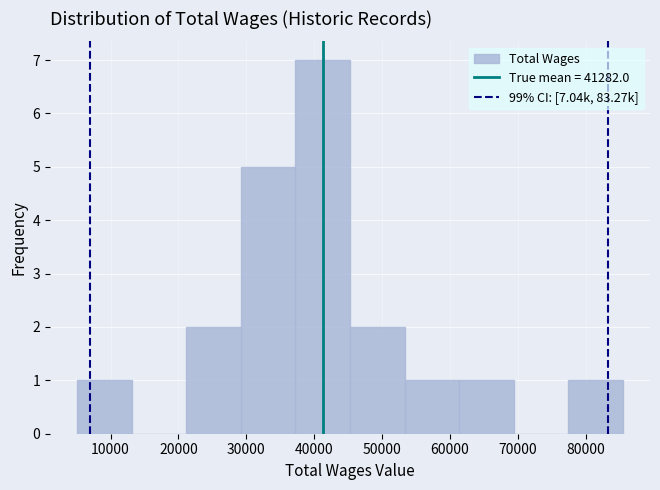

Over which range of the x-axis is the bar tallest?

37000 to 45000